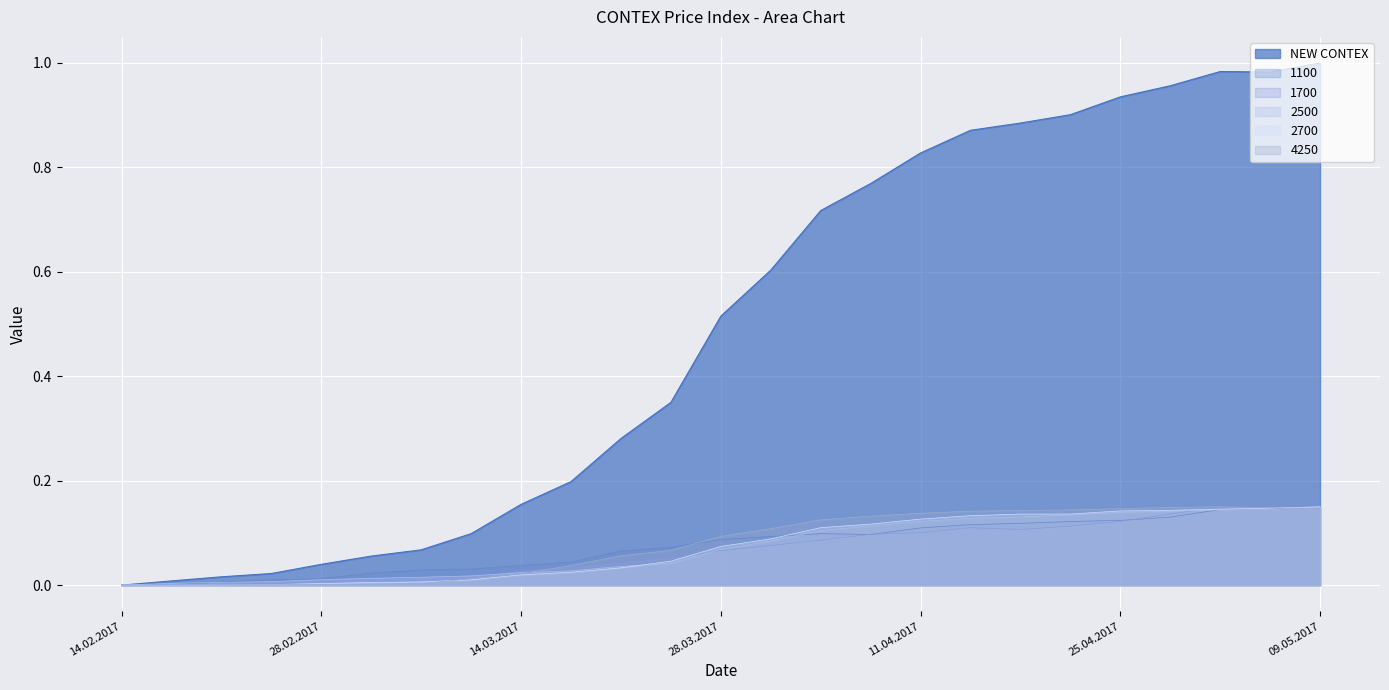

What is the label of the 16th point from the right?

16.03.2017